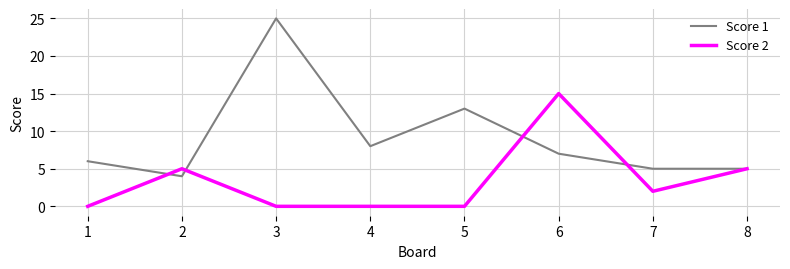

At which category is the sum across all series the highest?

3